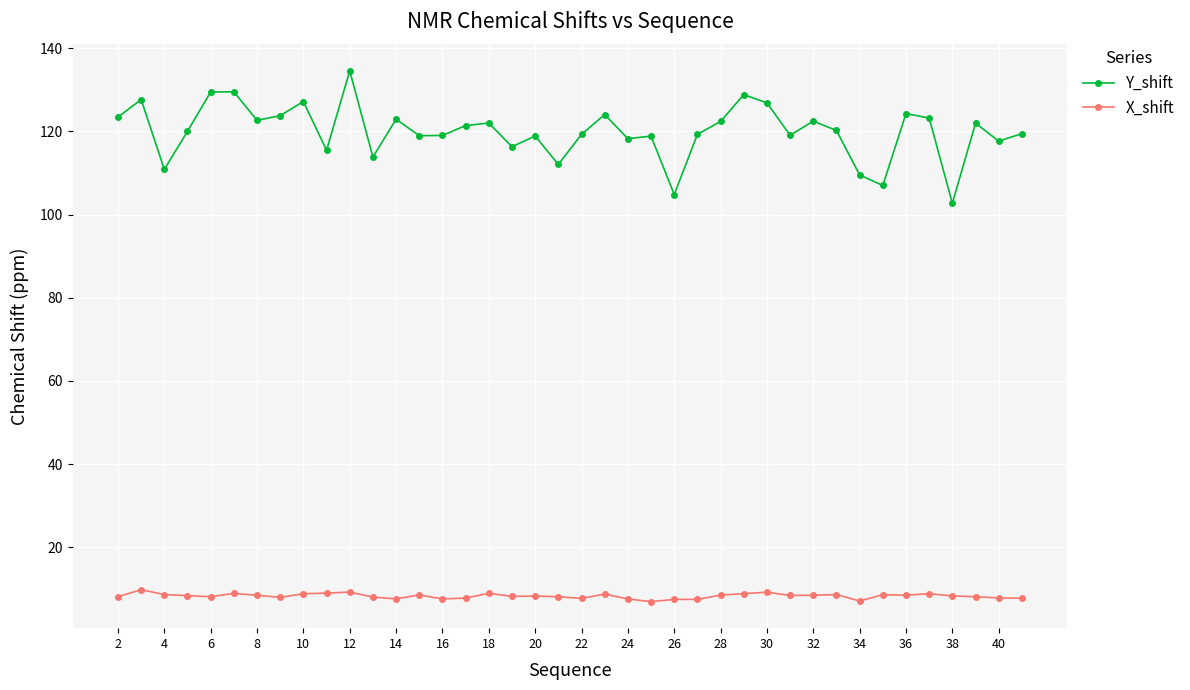

What is the difference between the second highest and minimum values in the Y_shift series?

26.8